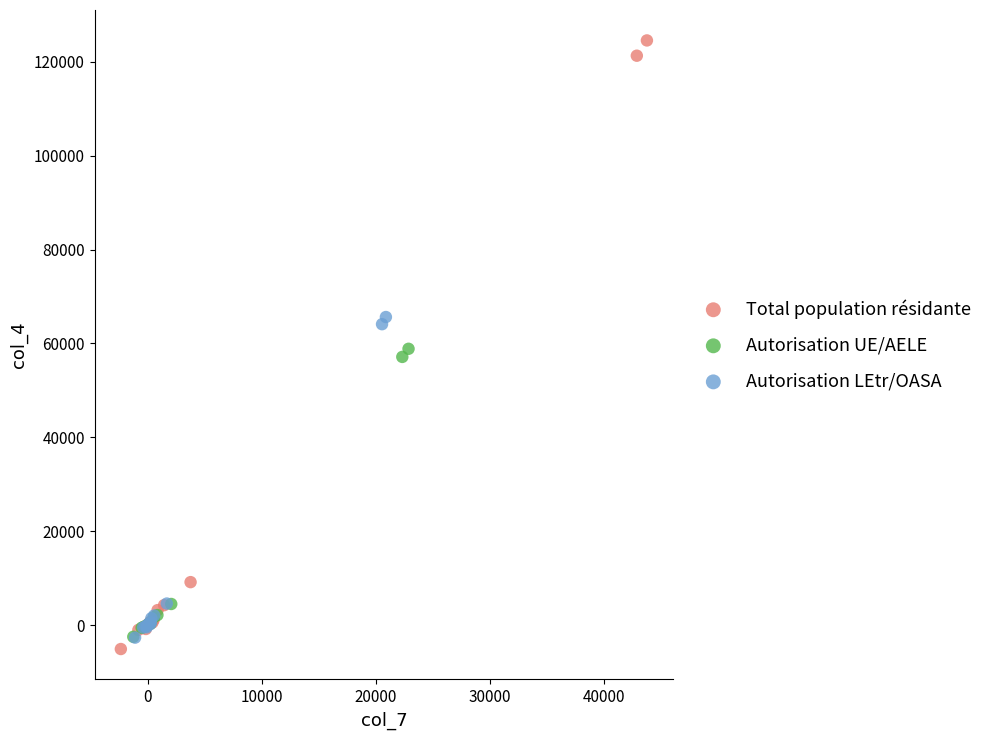

Which series contains the lowest Y value?

Total population résidante